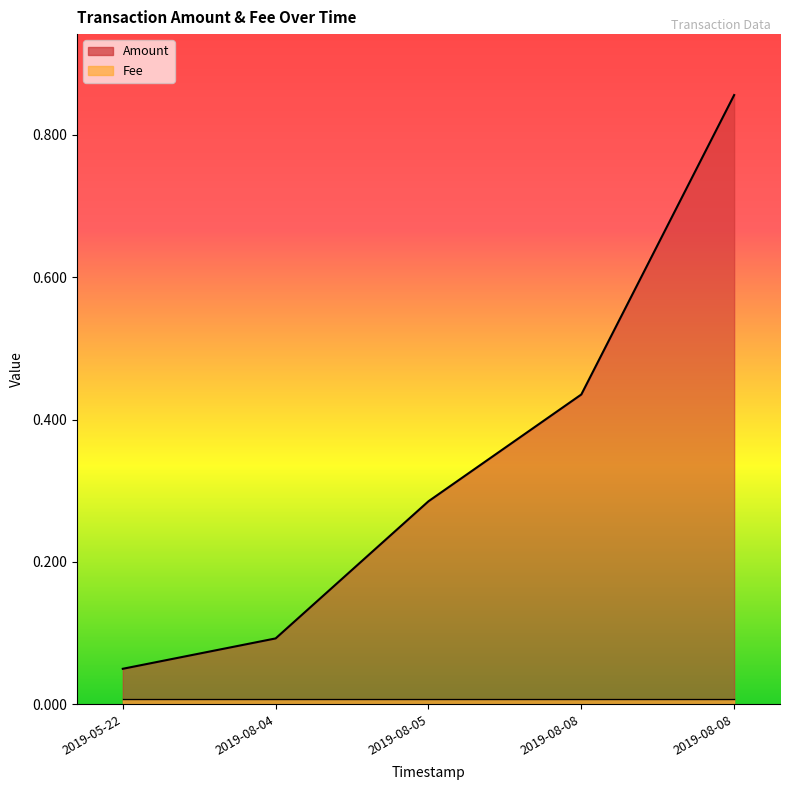

Which category has the highest value in the Fee series?

2019-08-08 17:43:25